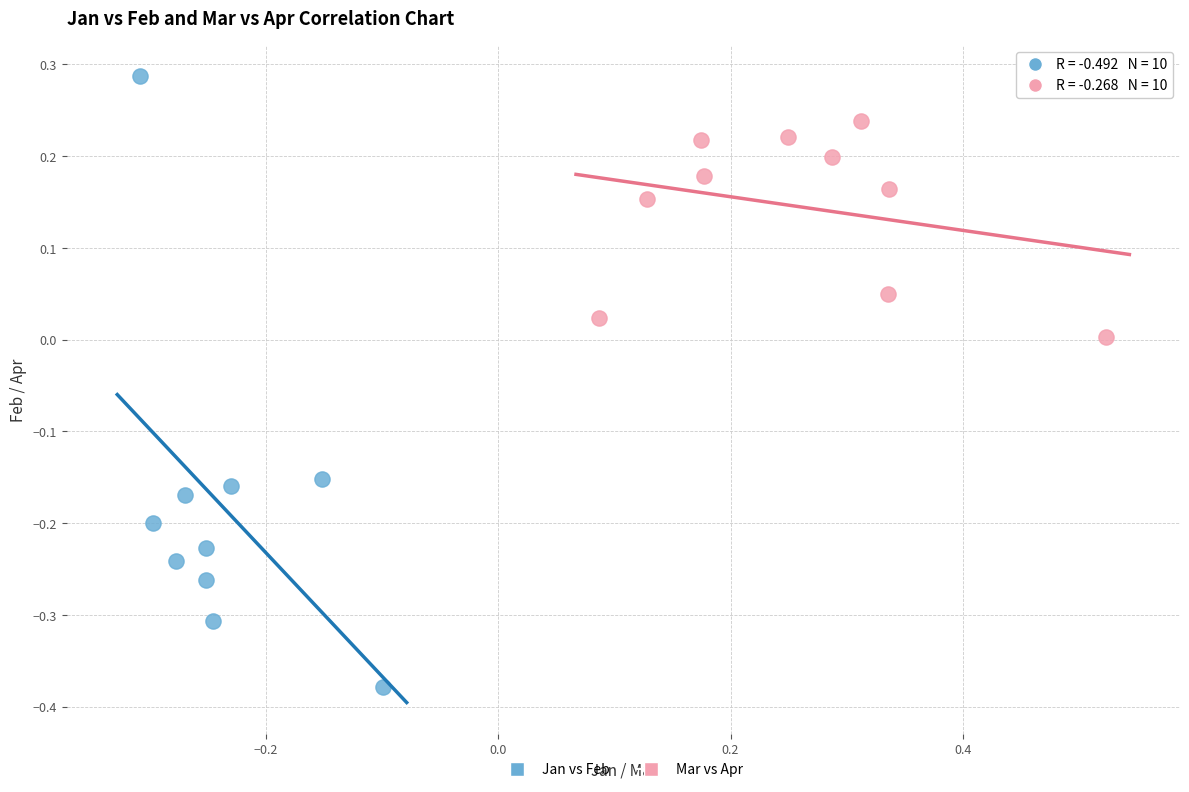

Which series contains the lowest Y value?

Jan vs Feb